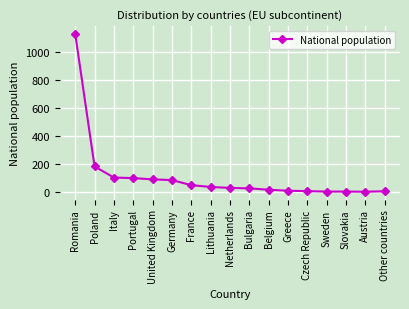

What is the difference between the maximum and second lowest values?

1123